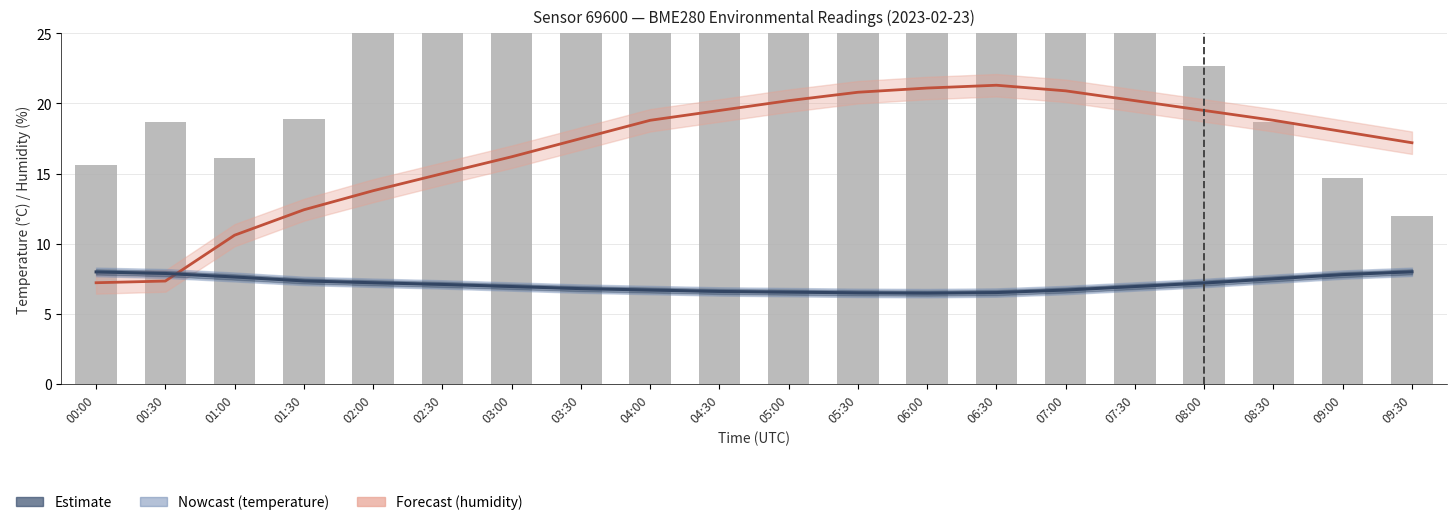

What is the label of the 15th bar from the right?

02:30